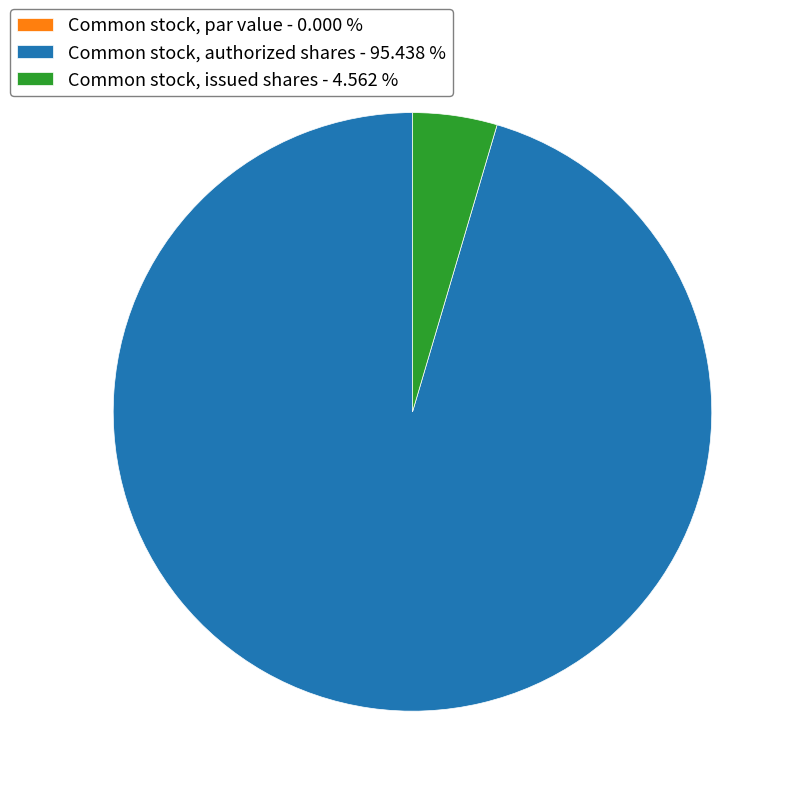

Which slice is the largest?

Common stock, authorized shares